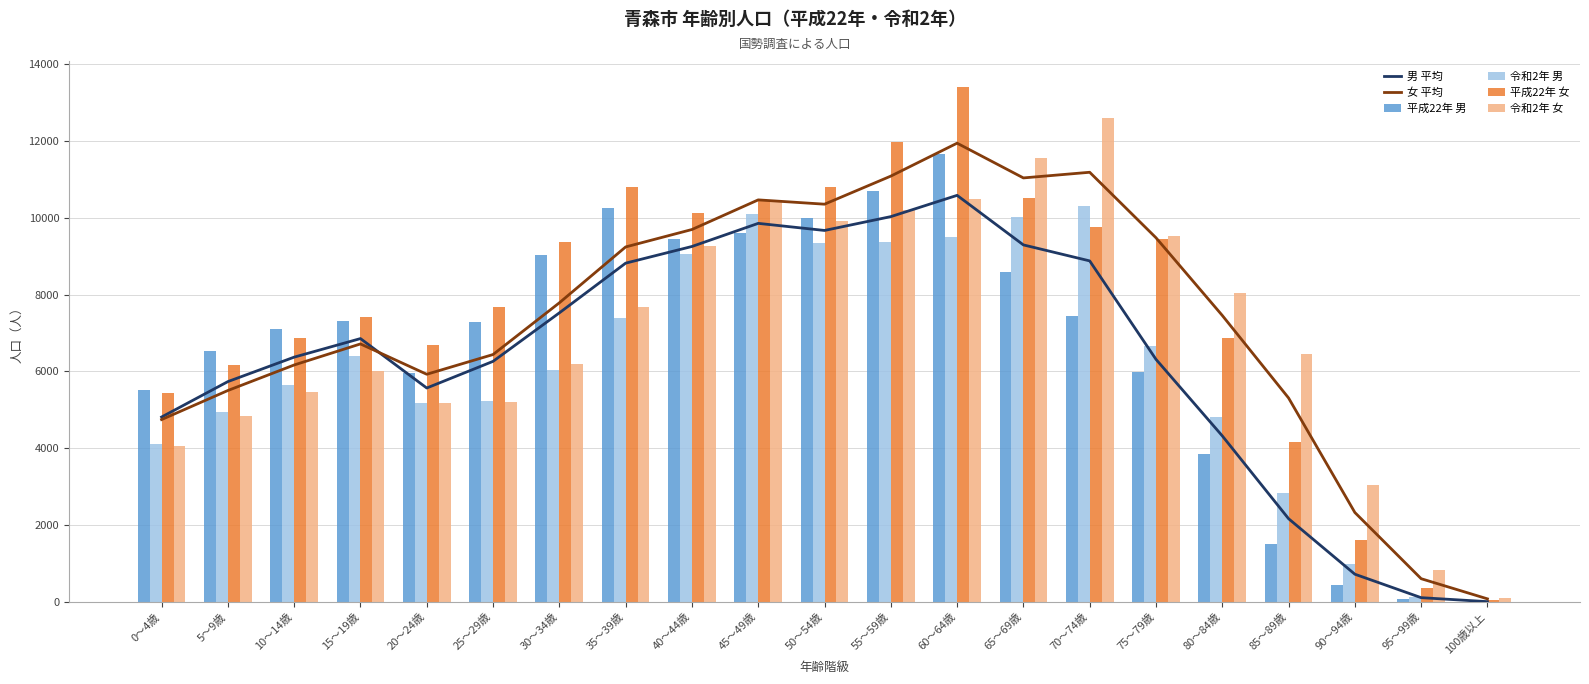

What are all the series names shown in the legend?

男 平均, 女 平均, 平成22年 男, 令和2年 男, 平成22年 女, 令和2年 女